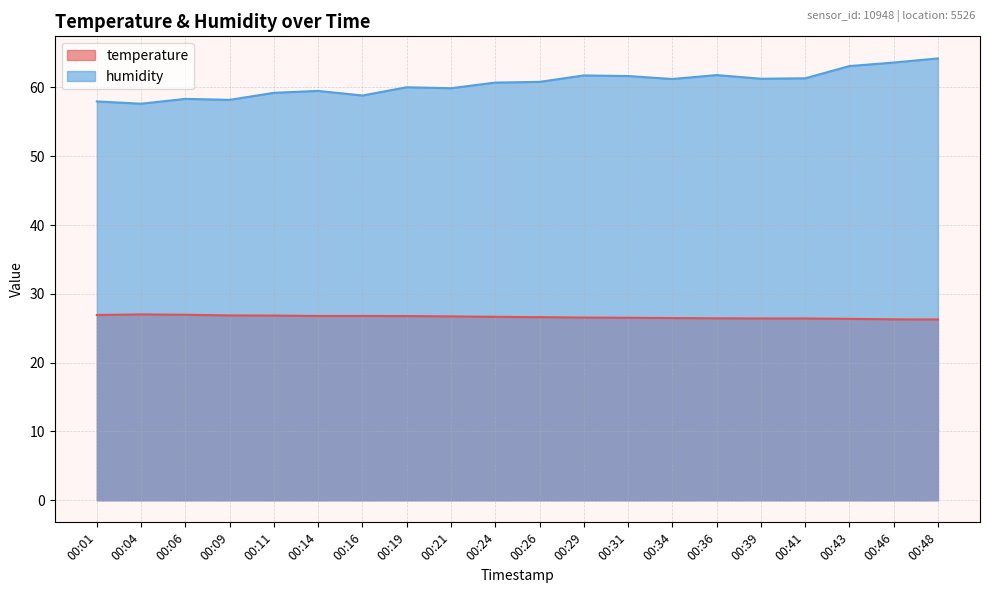

True or false: temperature and humidity cross at least once.

False